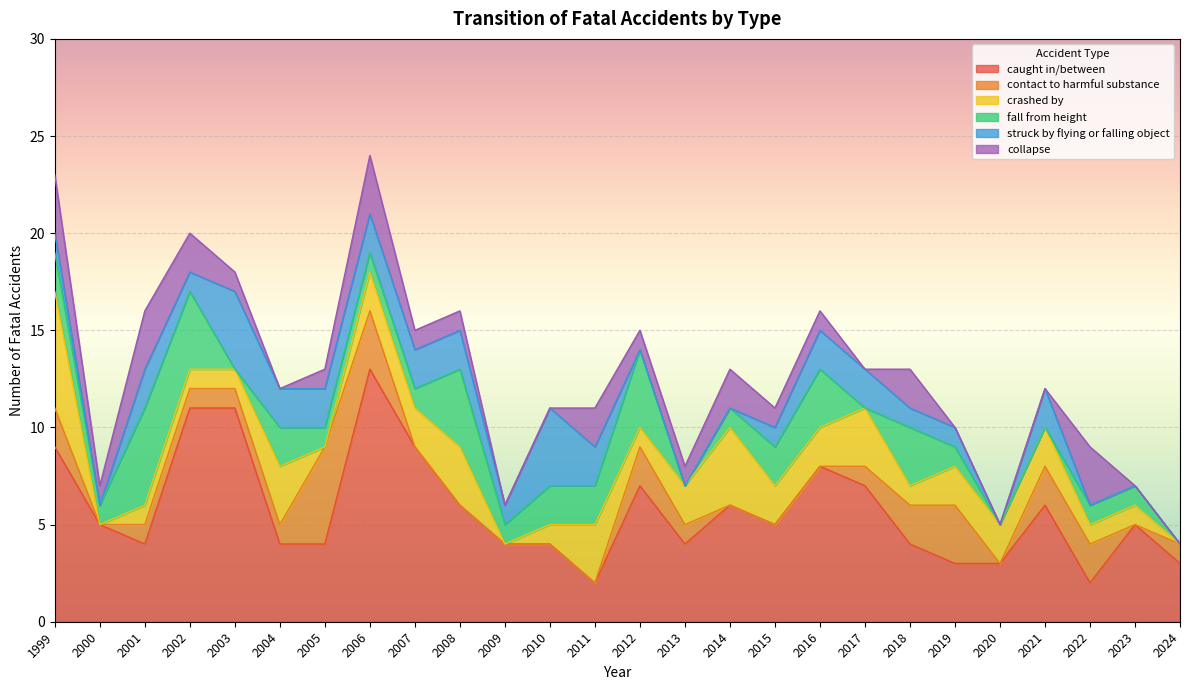

At how many categories does at least one series exceed 12?

1